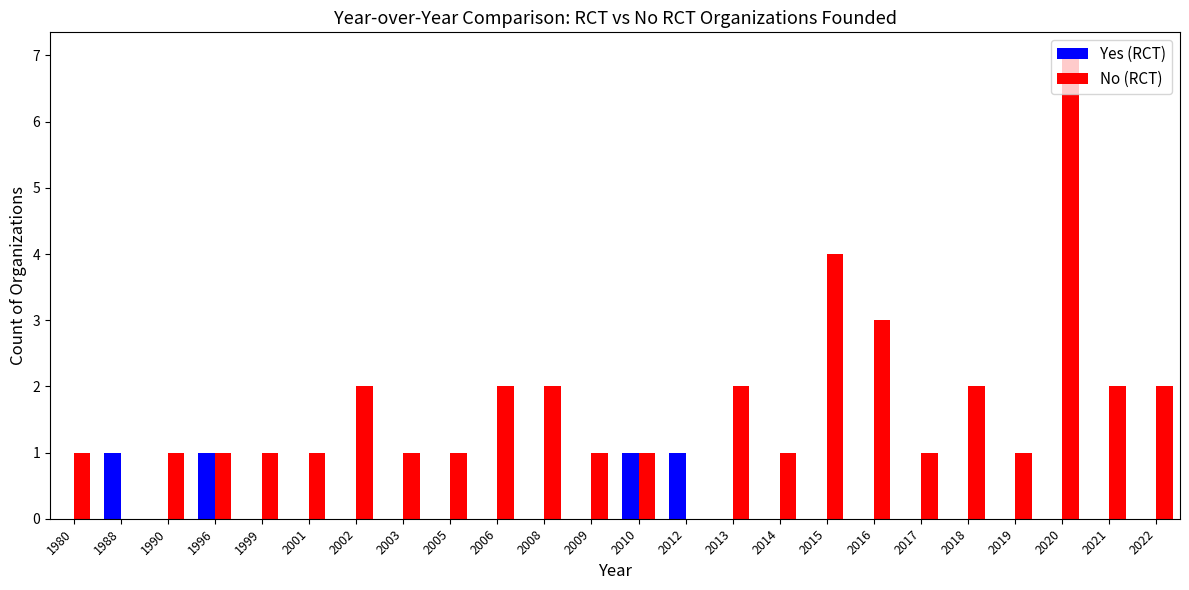

How many data points does each series have?

24